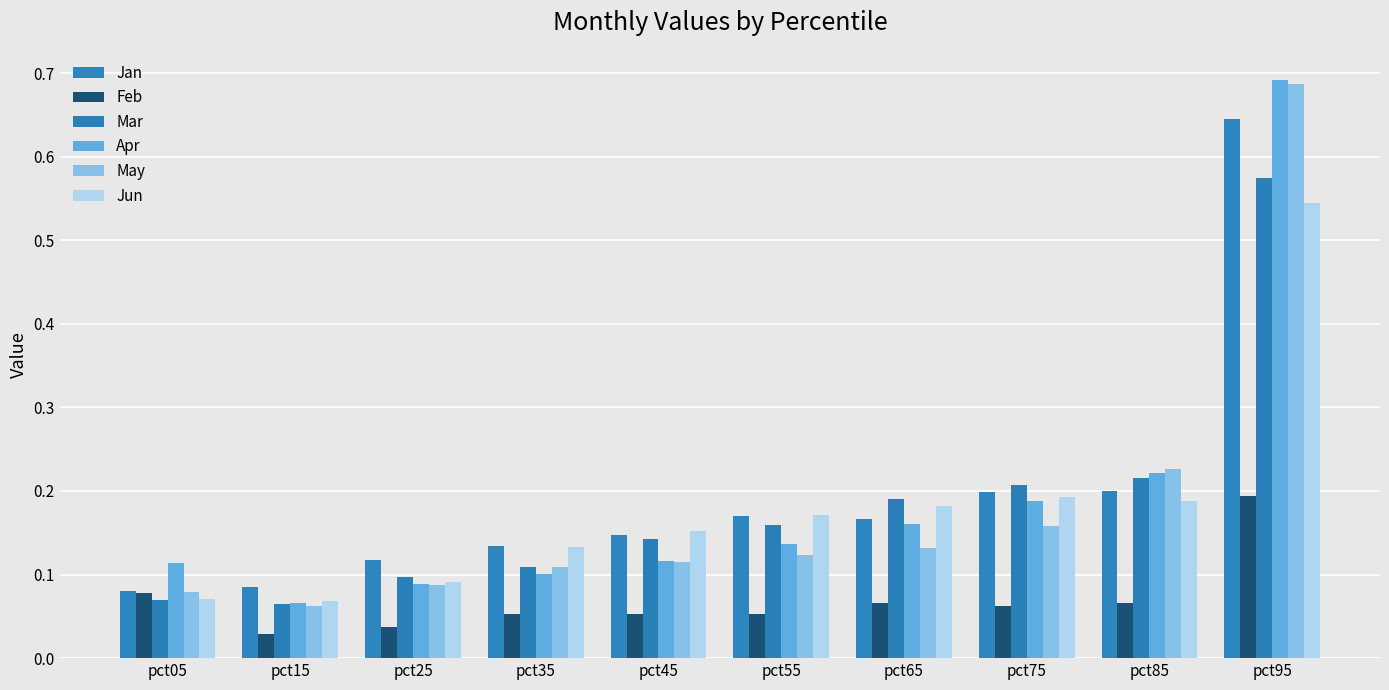

The value of Apr at pct95 is 0.7. True or false?

True